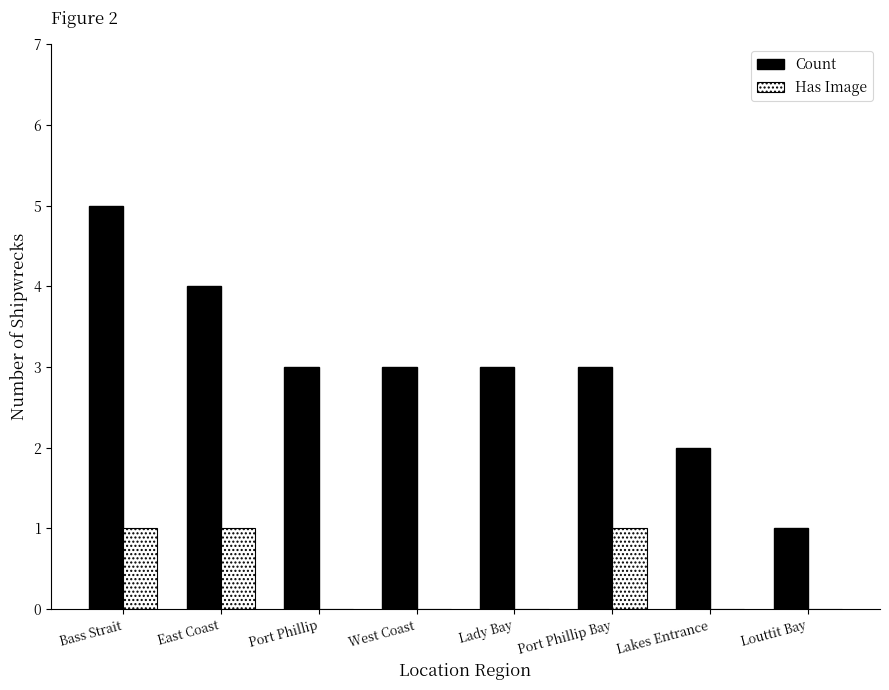

Count the Count values in the range 3 to 4.

5